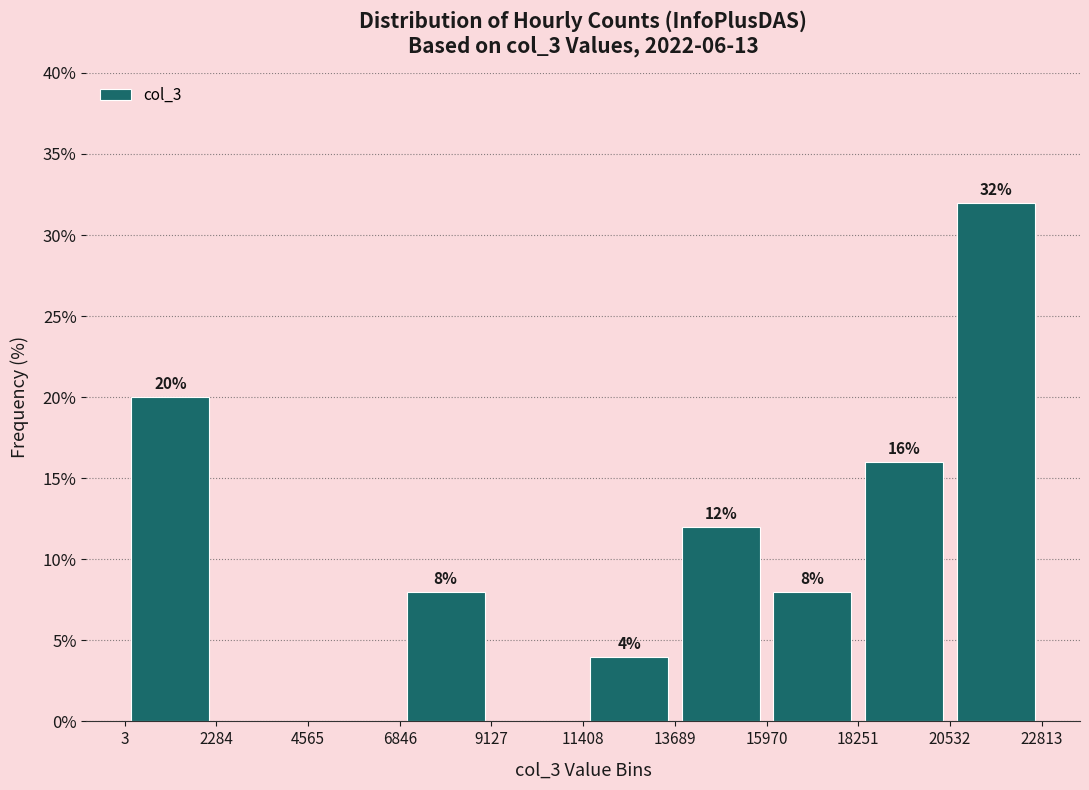

Over which range of the x-axis is the bar tallest?

20532 to 22813